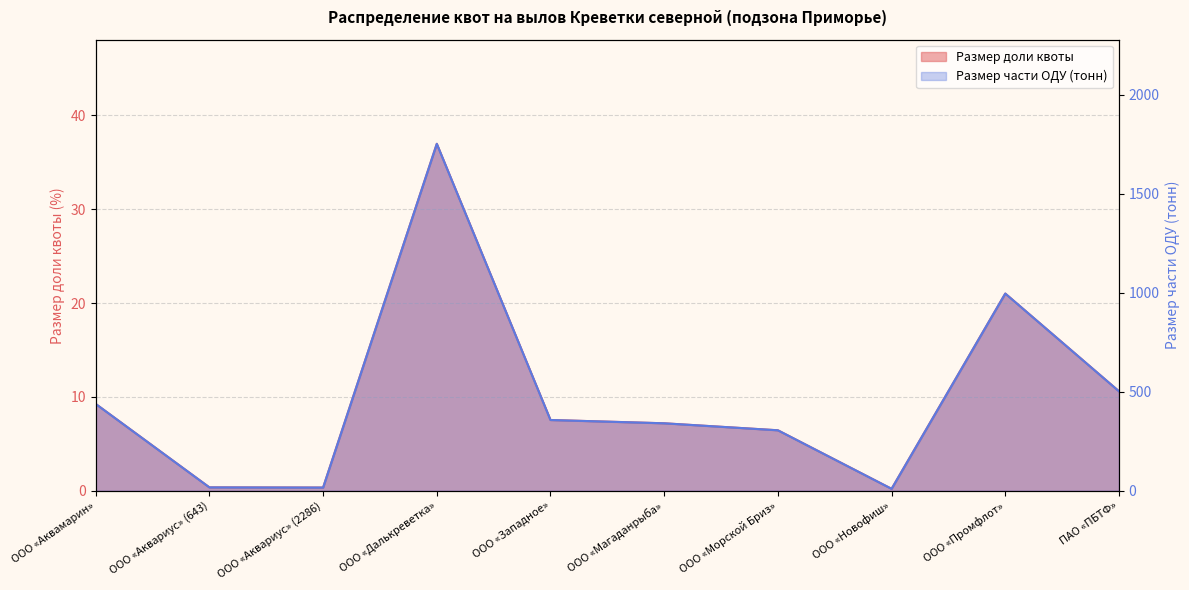

The Размер части ОДУ (тонн) series shows 587.1 at ООО «Аквамарин». True or false?

False